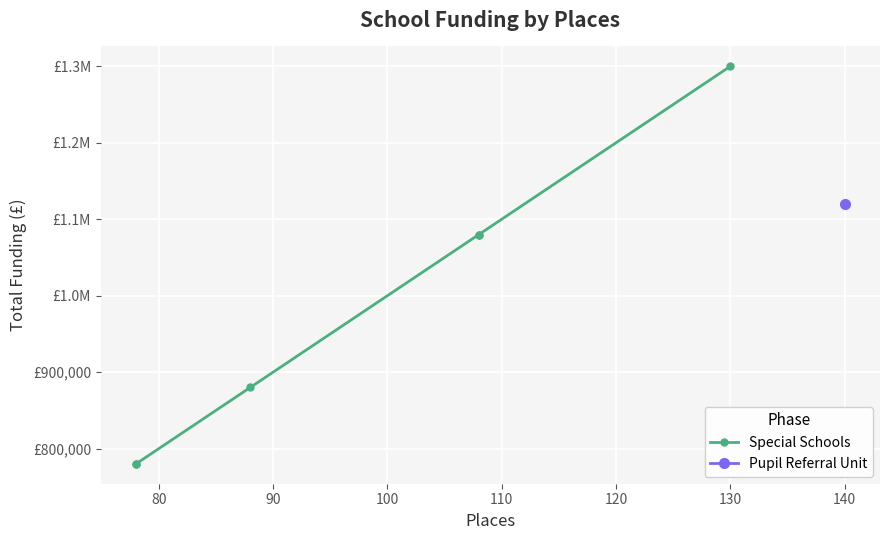

How many values are below 1080000?

3